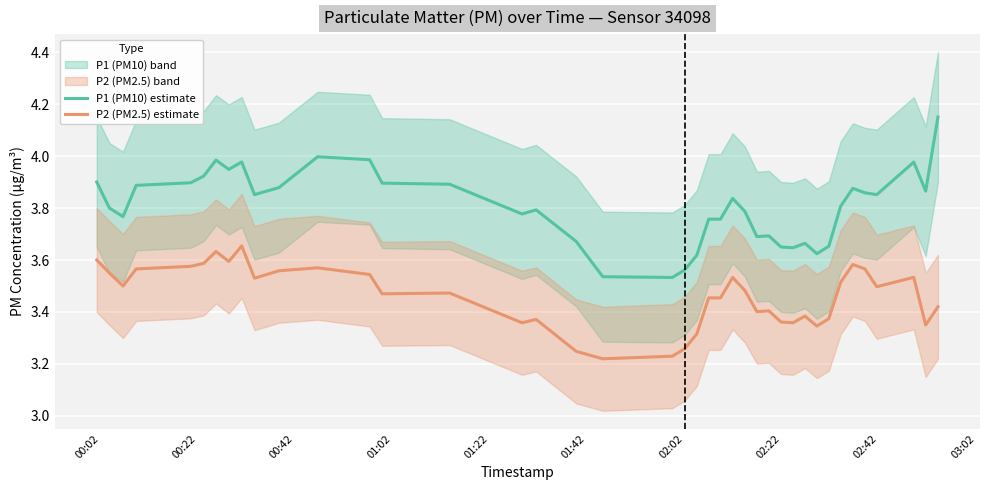

True or false: P1 (PM10) estimate and P2 (PM2.5) estimate intersect in this chart.

False